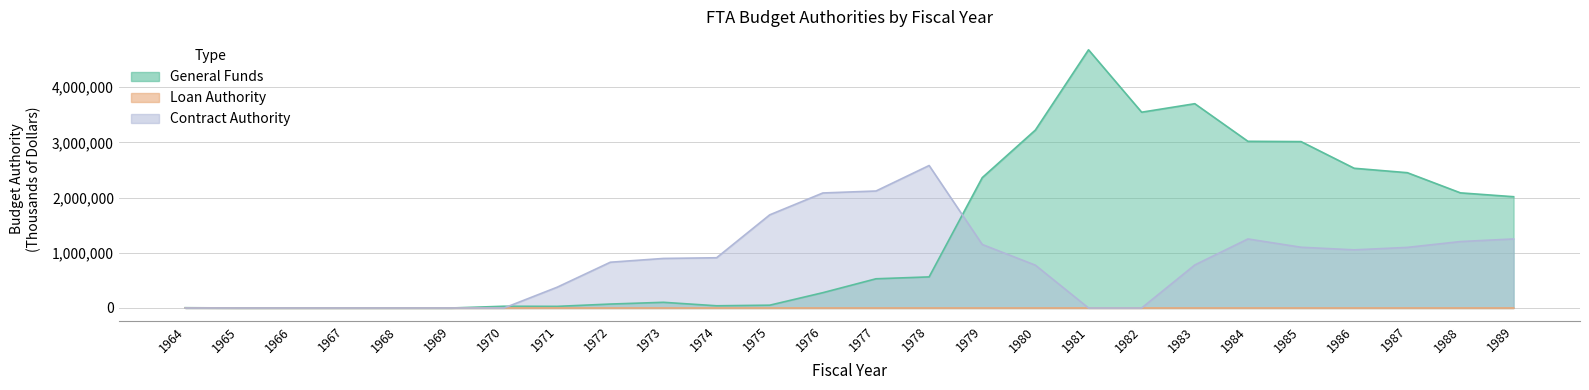

True or false: Loan Authority has a value of -1951 at 1971.

False